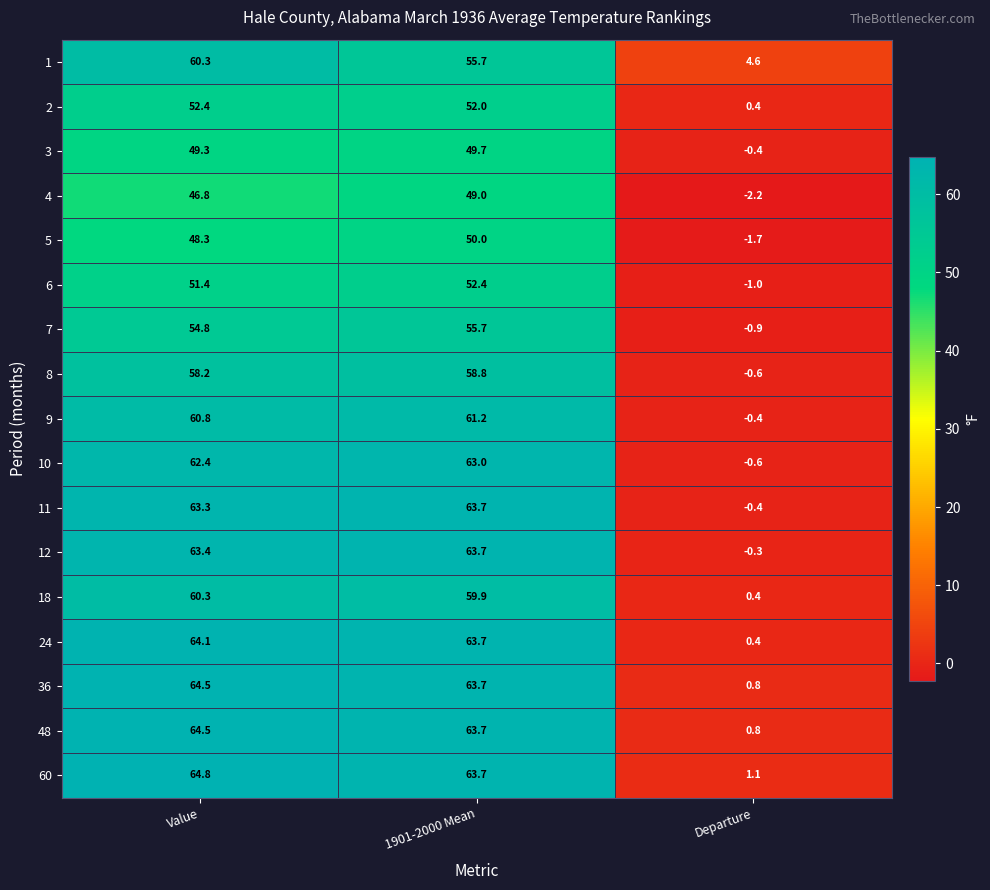

At which category does the chart reach its peak across all series?

Value